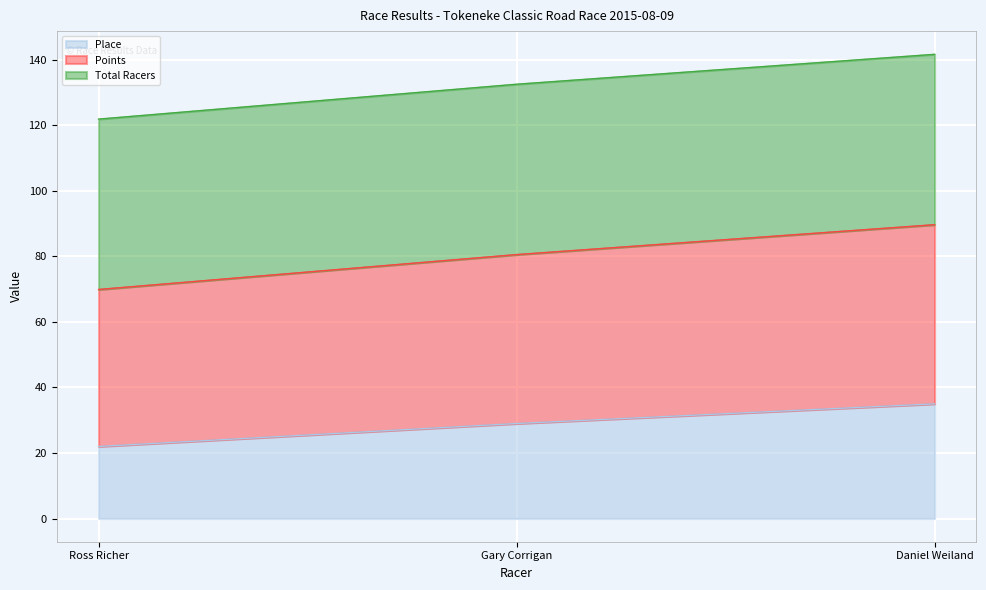

List the labels in order of Place value, smallest first.

Ross Richer, Gary Corrigan, Daniel Weiland